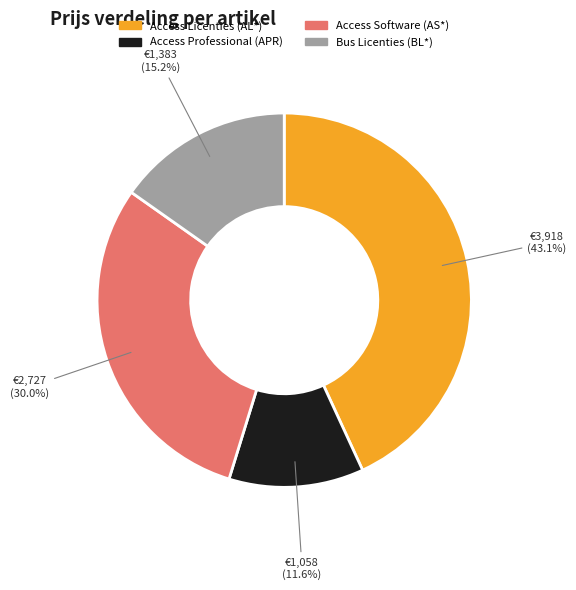

Is there a majority slice in this chart?

No